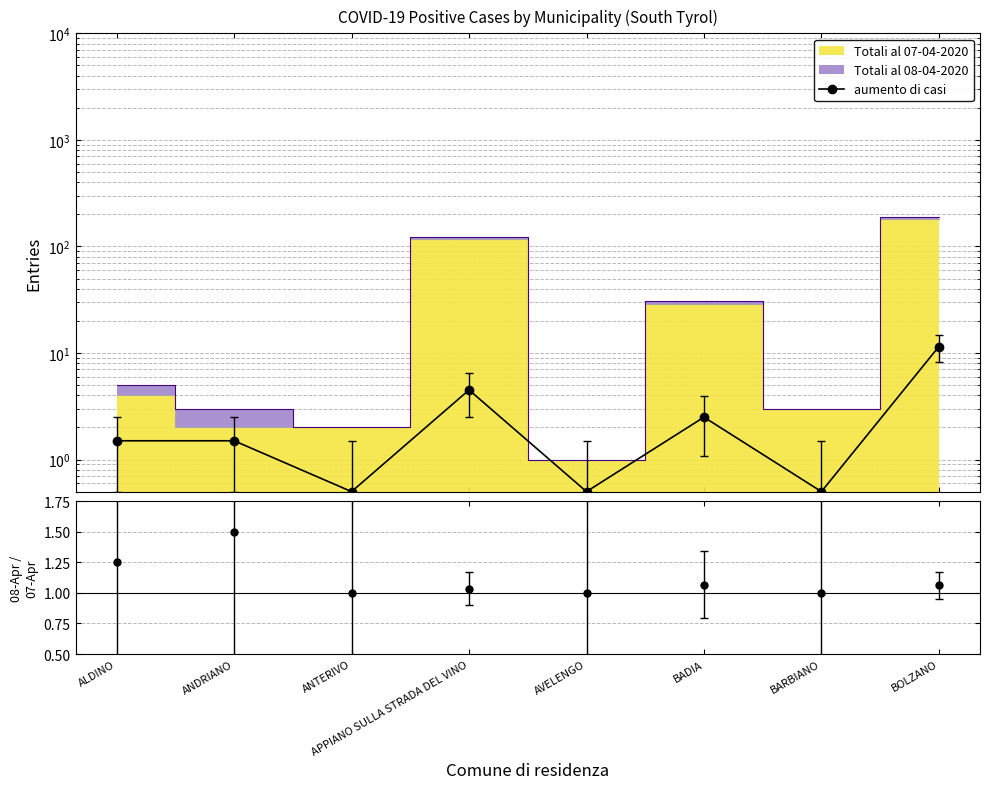

What is the smallest value displayed?

0.5